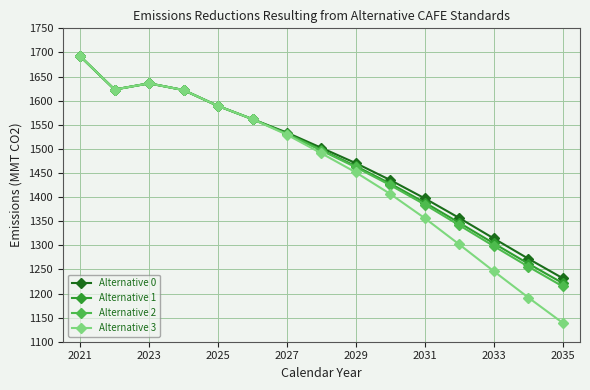

Which series has the widest spread of values?

Alternative 3